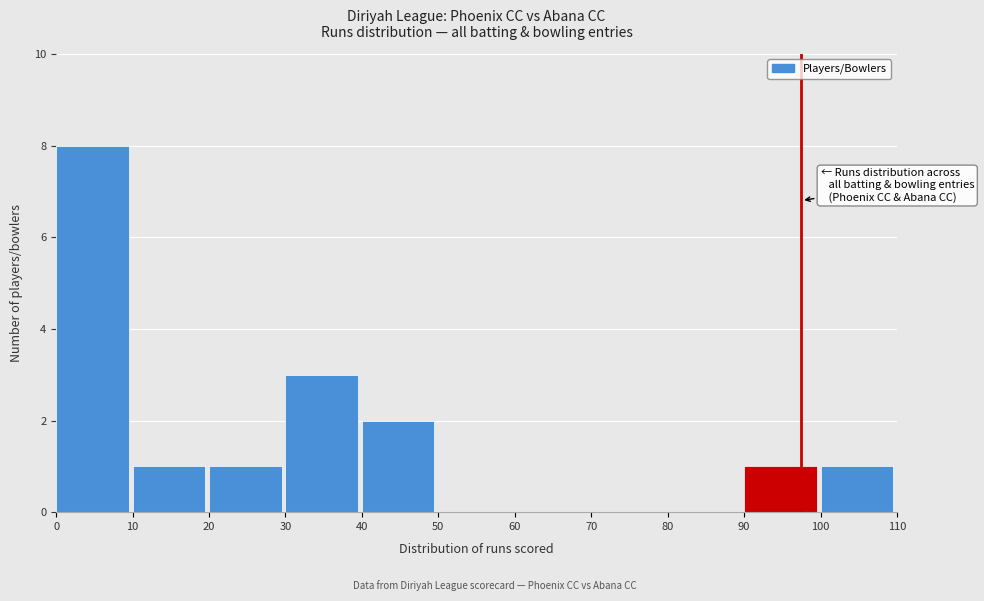

Reading left to right, transcribe this chart: for each bar, give the range it covers on the x-axis and its height. The values are not printed on the chart, so give them approximately, as read against the axis.

0 to 10: 8
10 to 20: 1
20 to 30: 1
30 to 40: 3
40 to 50: 2
50 to 60: 0
60 to 70: 0
70 to 80: 0
80 to 90: 0
90 to 100: 1
100 to 110: 1